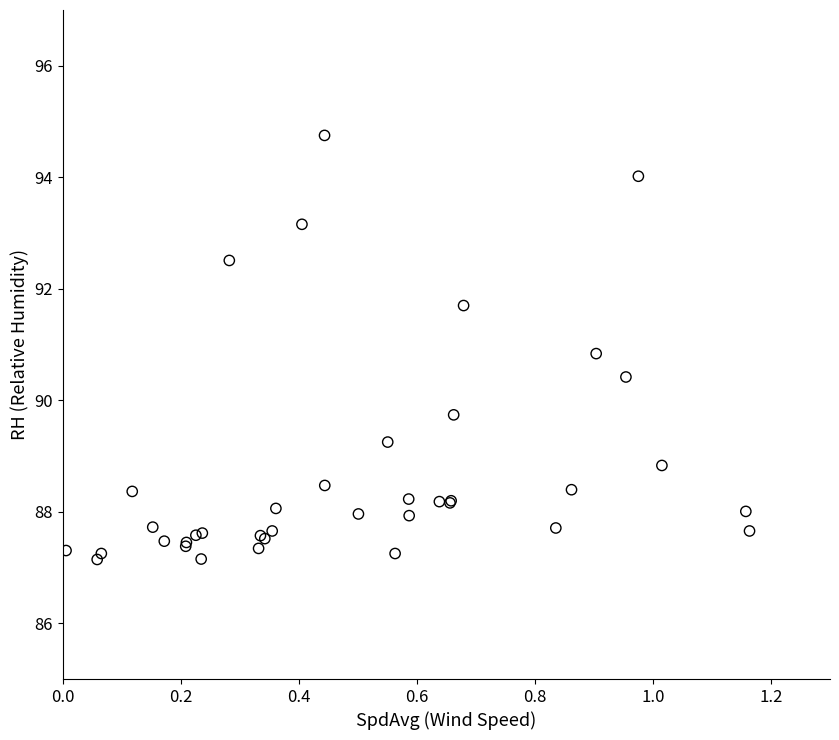

What Y value in the scatter plot is closest to 90?

89.7